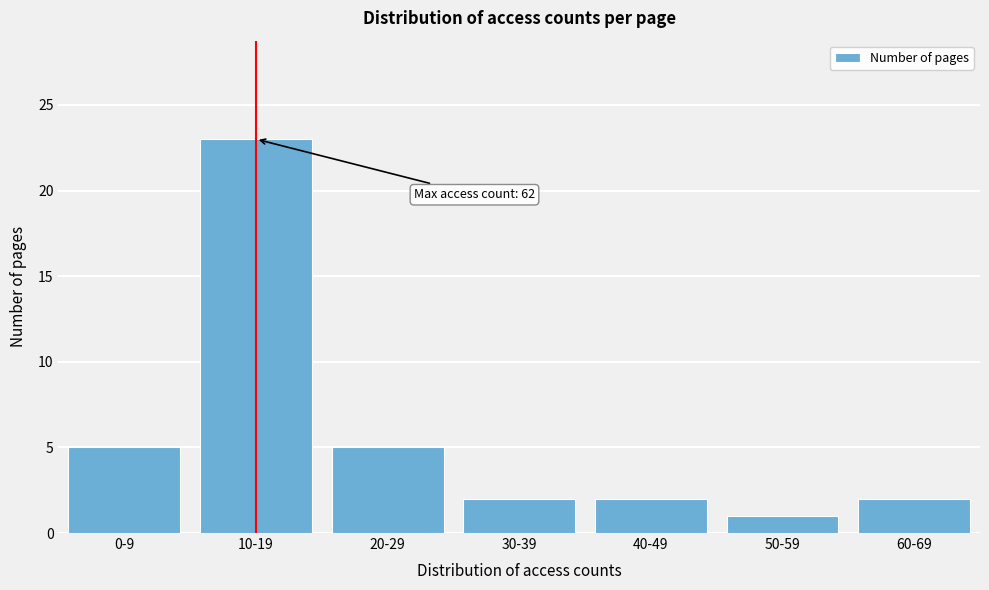

Reading left to right, list all the values displayed in this chart.

0-9=5	10-19=23	20-29=5	30-39=2	40-49=2	50-59=1	60-69=2